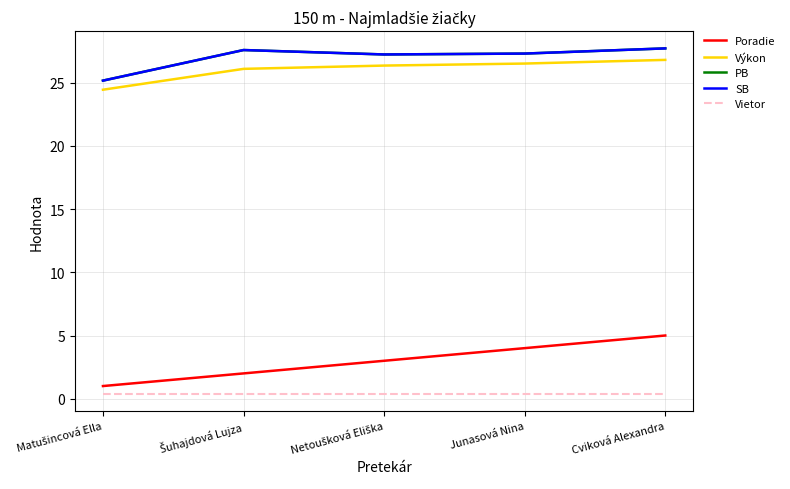

What is the difference between the second highest and second lowest values in the PB series?

0.4